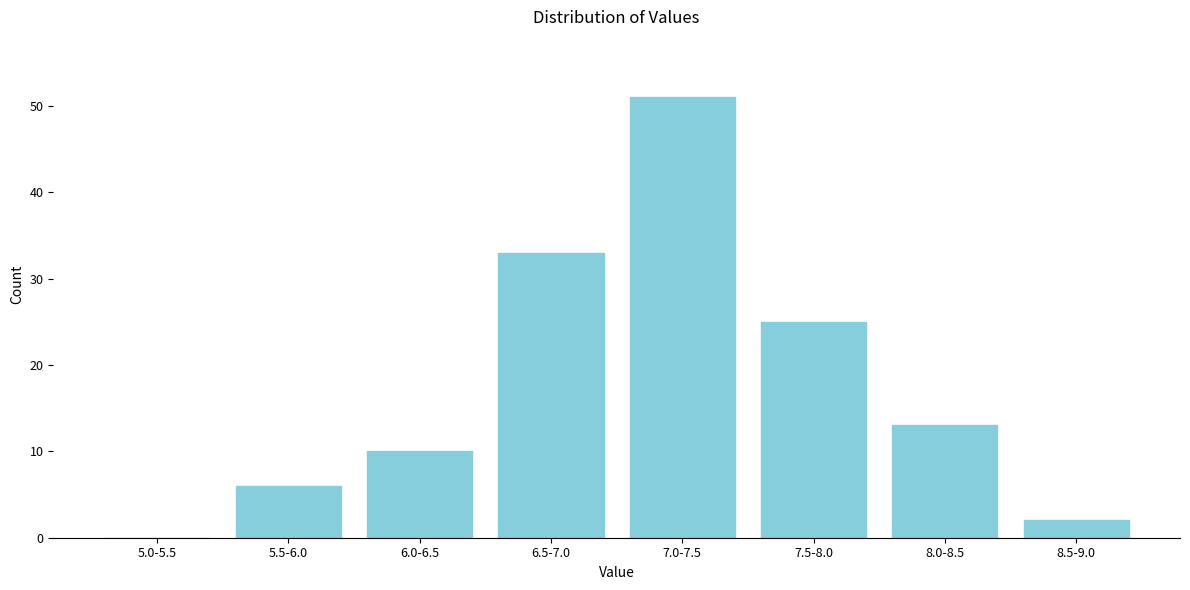

What is the sum of all values?

140